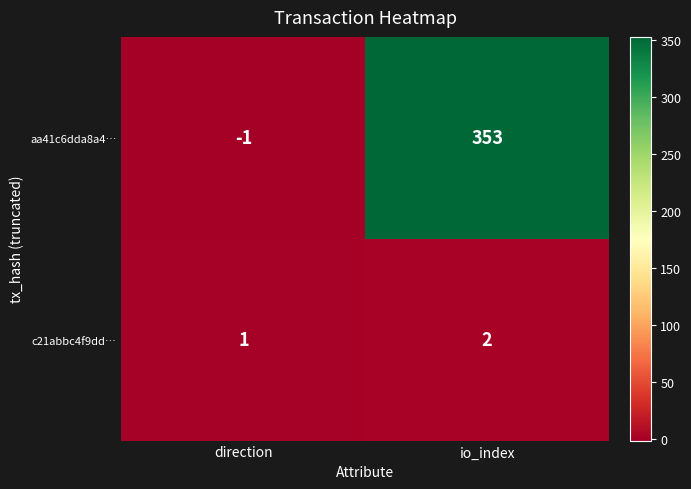

What is the greatest value displayed?

353